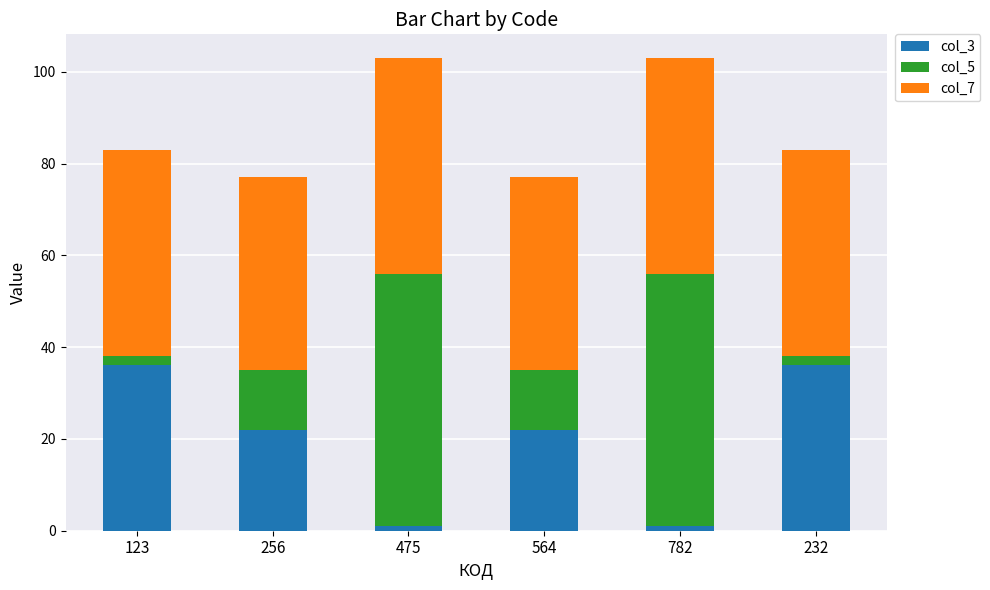

True or false: col_3 has a value of 1 at 475.

True